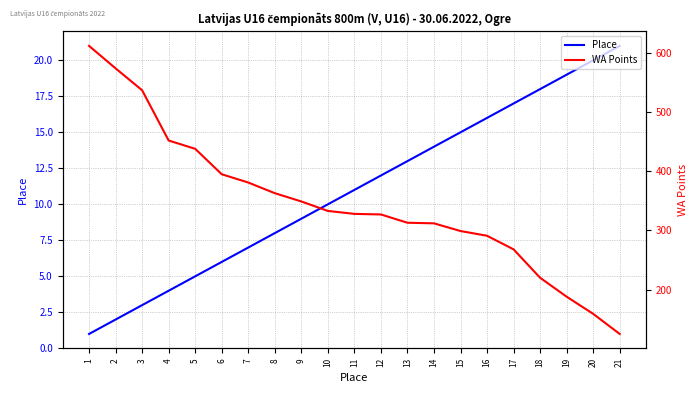

True or false: WA Points has a value of 113 at 19.

False